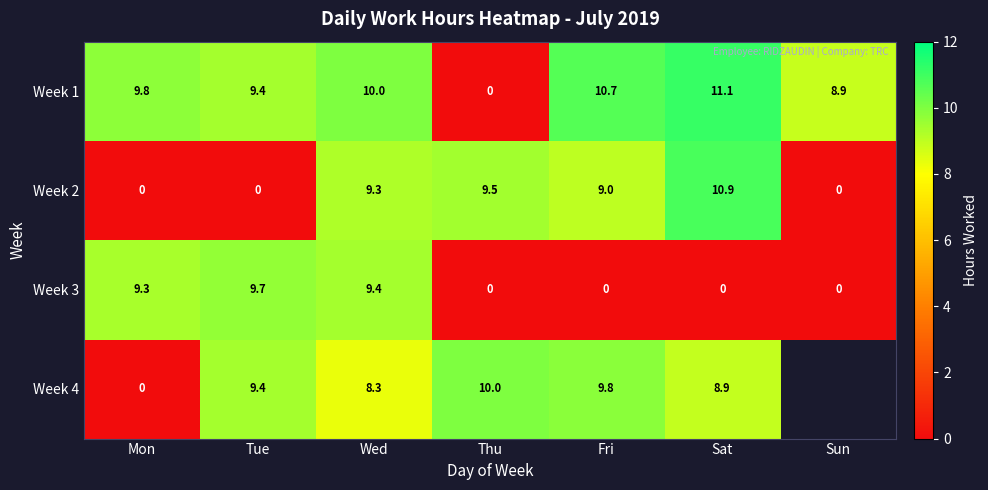

At which label does Week 1 reach its peak?

Sat